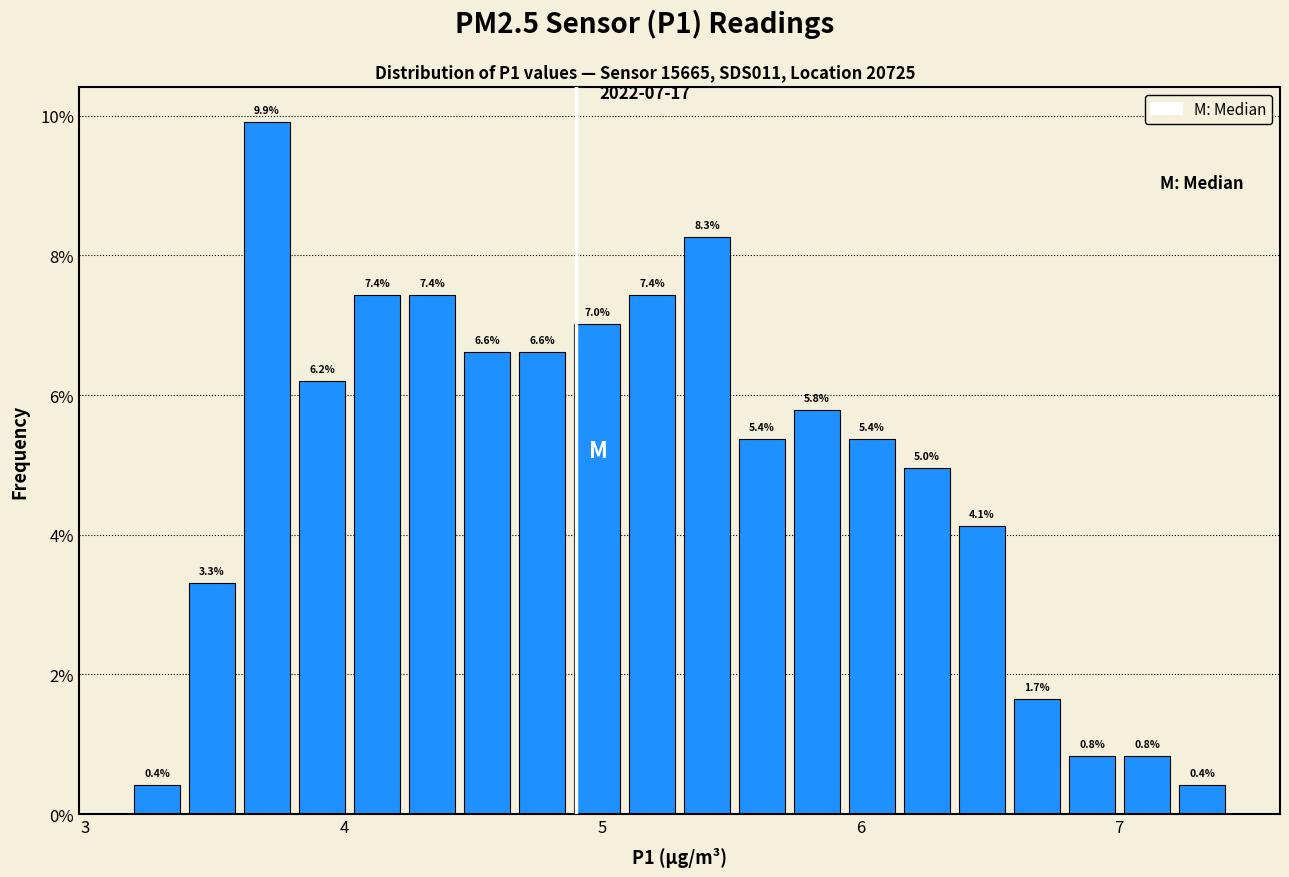

Around what value on the x-axis is the tallest bar? Give the approximate position of its centre, as read against the axis.

3.7